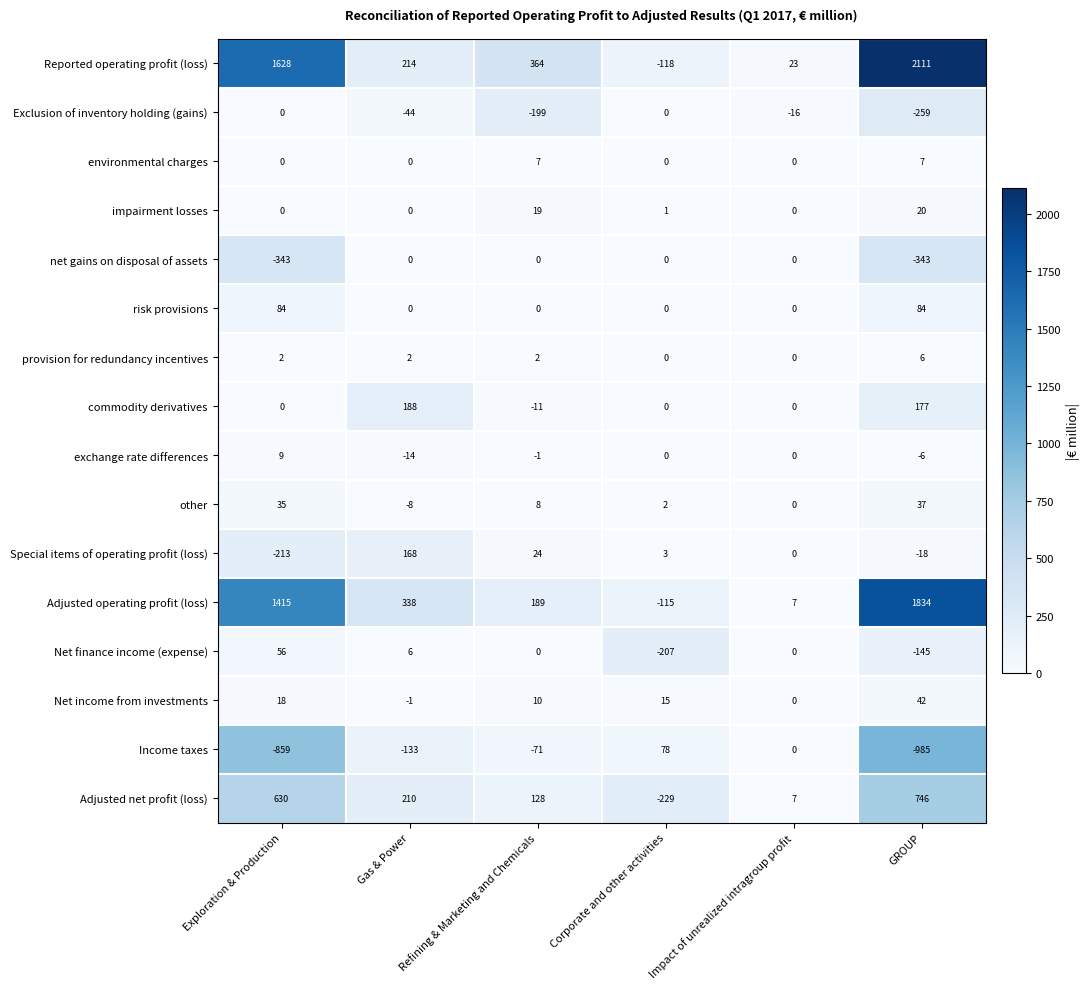

What is the maximum value for exchange rate differences?

9